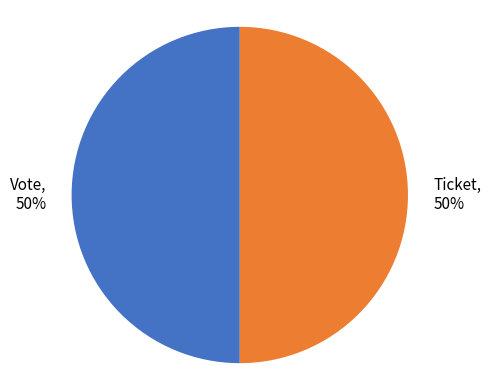

Do Vote and Ticket together represent more than half of the pie?

Yes